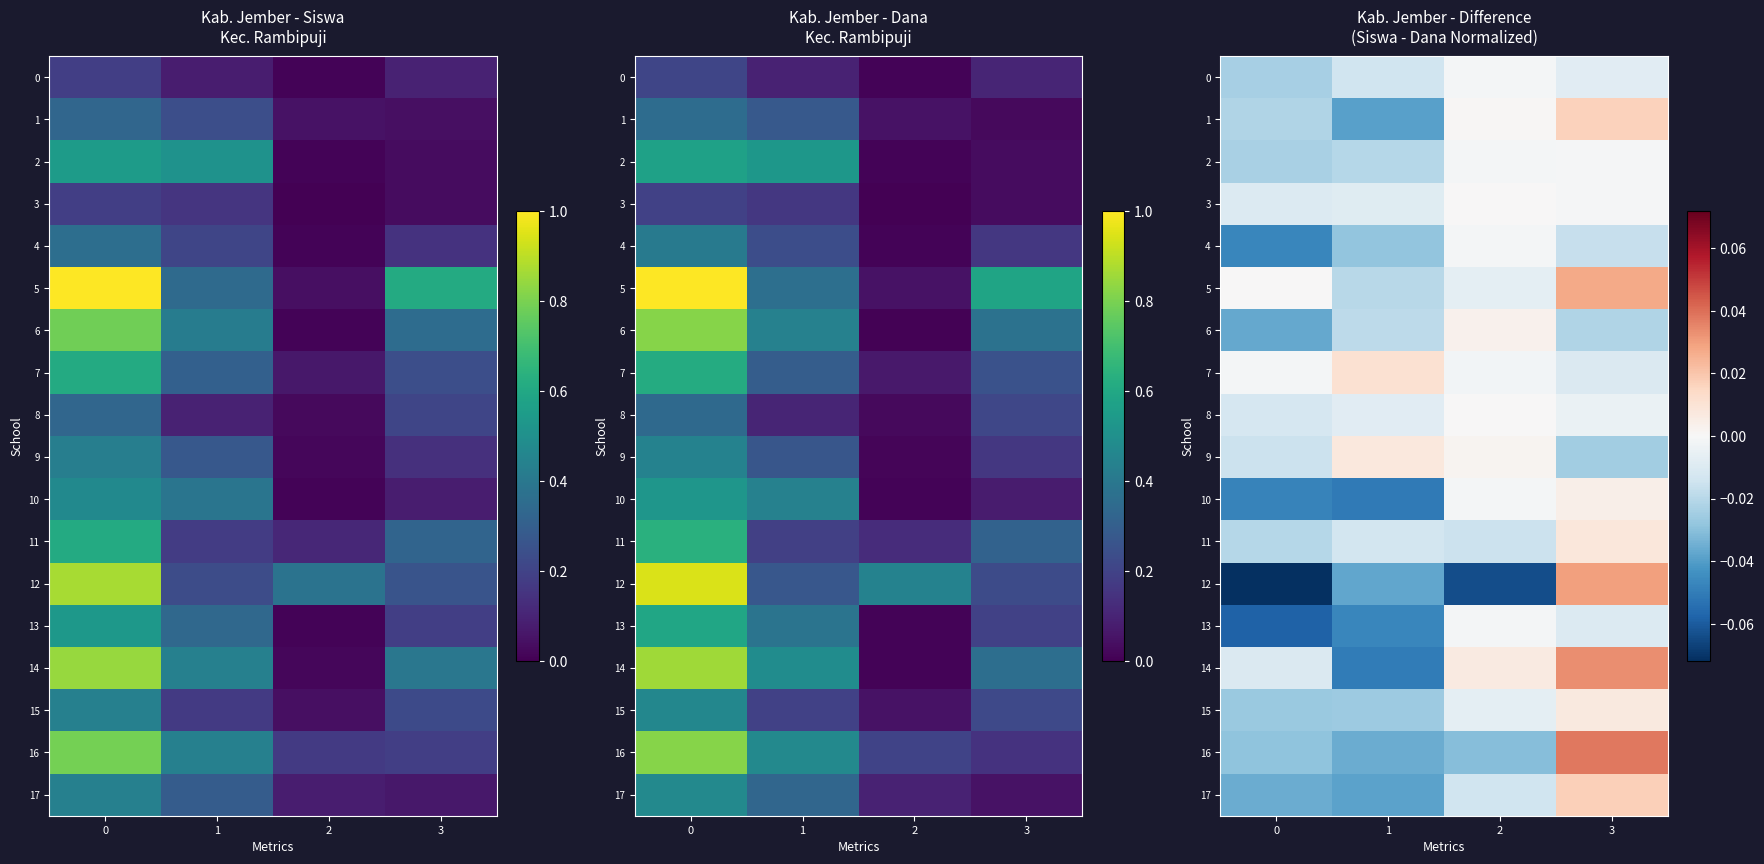

What is the sum of all 4 values?

-0.1